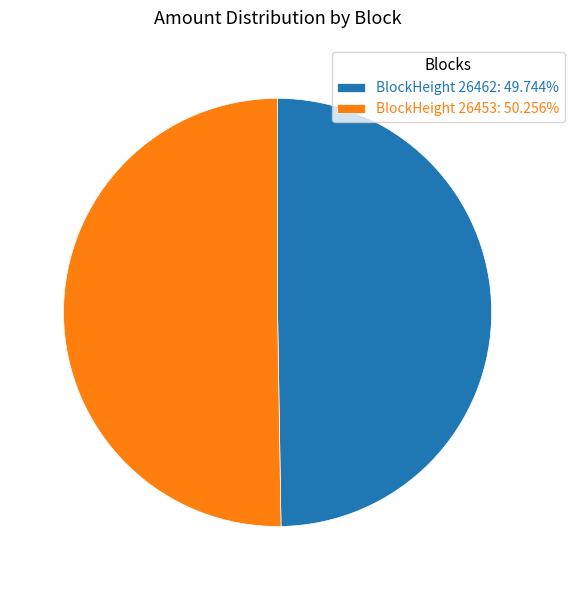

Do BlockHeight 26453: 50.256% and BlockHeight 26462: 49.744% together represent more than half of the pie?

Yes